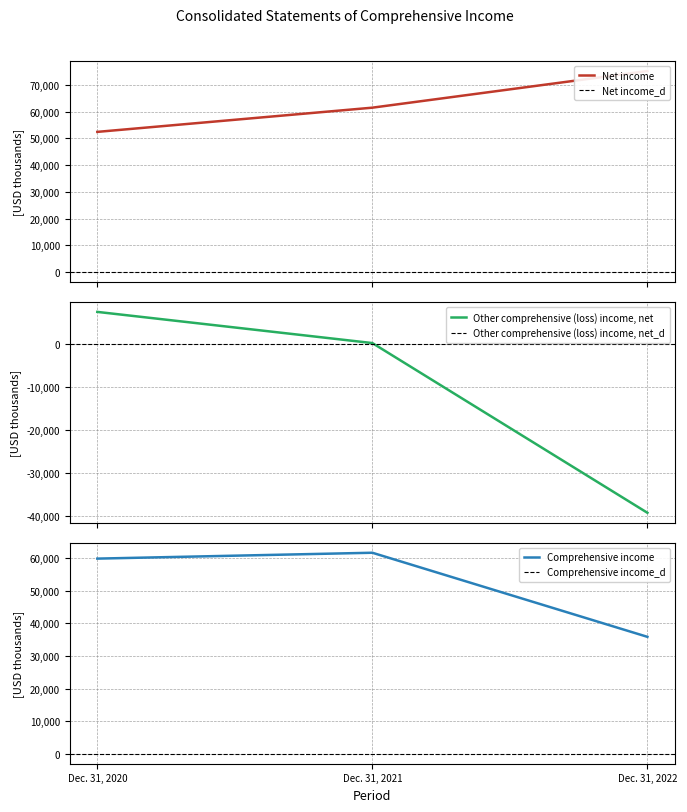

Which series changed the most between Dec. 31, 2020 and Dec. 31, 2021?

Net income